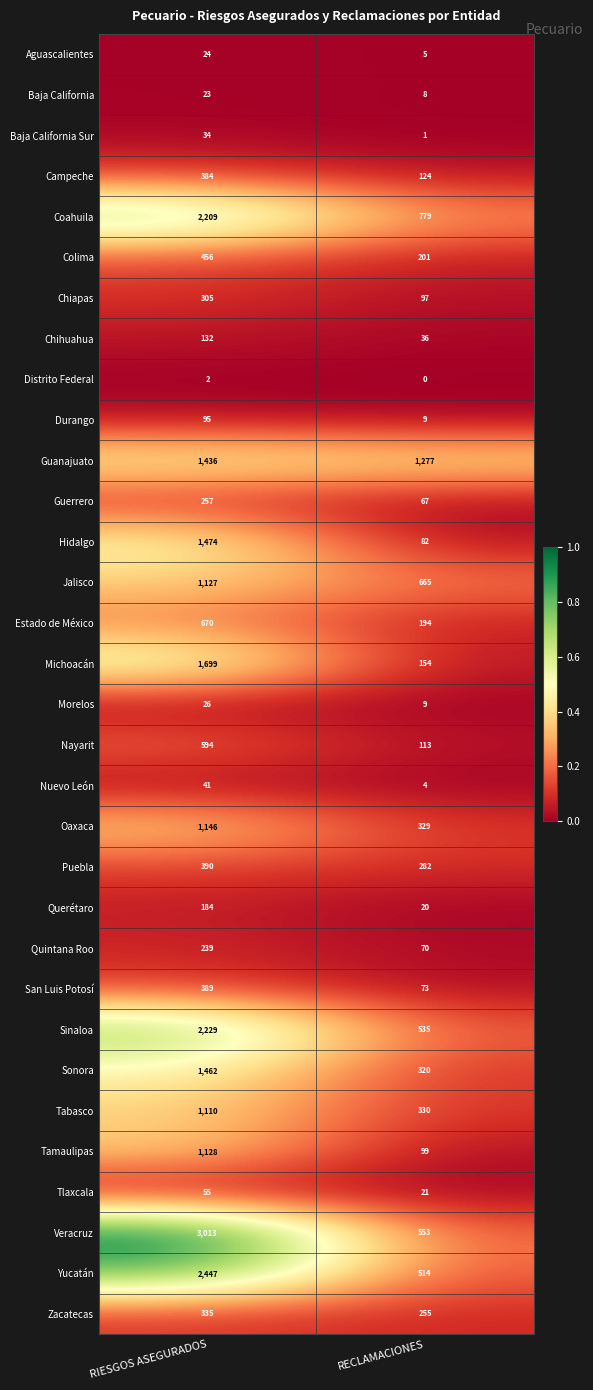

What is the greatest value displayed?

3013